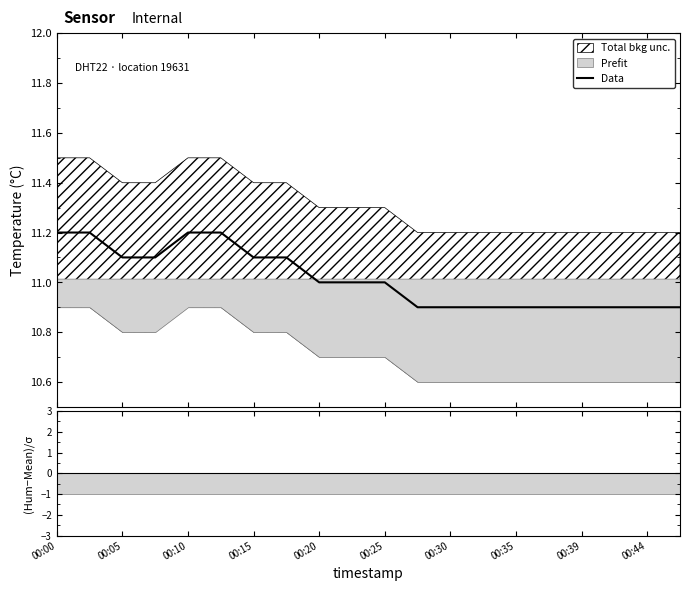

What is the maximum value for Data?

11.2